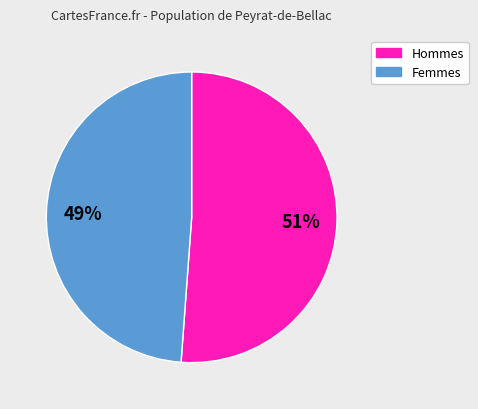

Count the number of slices in the pie.

2